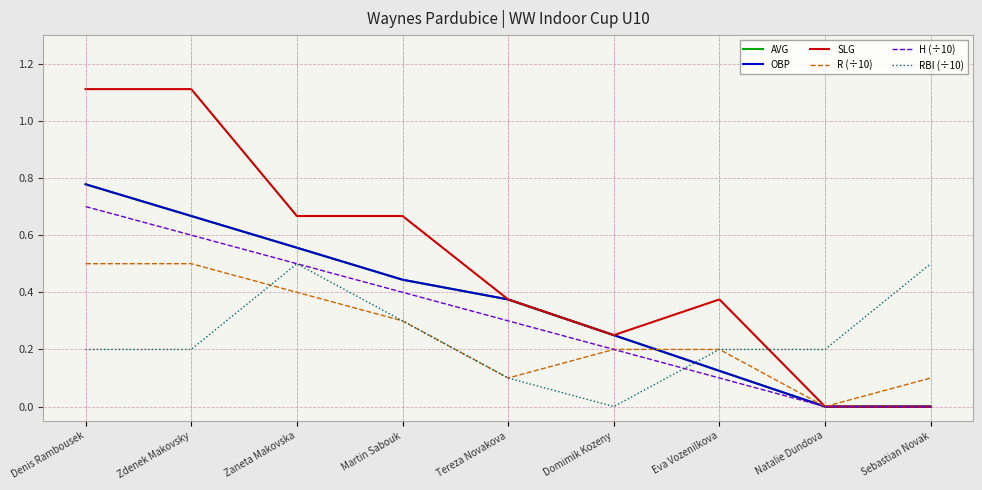

Between which two adjacent categories do OBP and R (÷10) first intersect?

Domimik Kozeny and Eva Vozenilkova